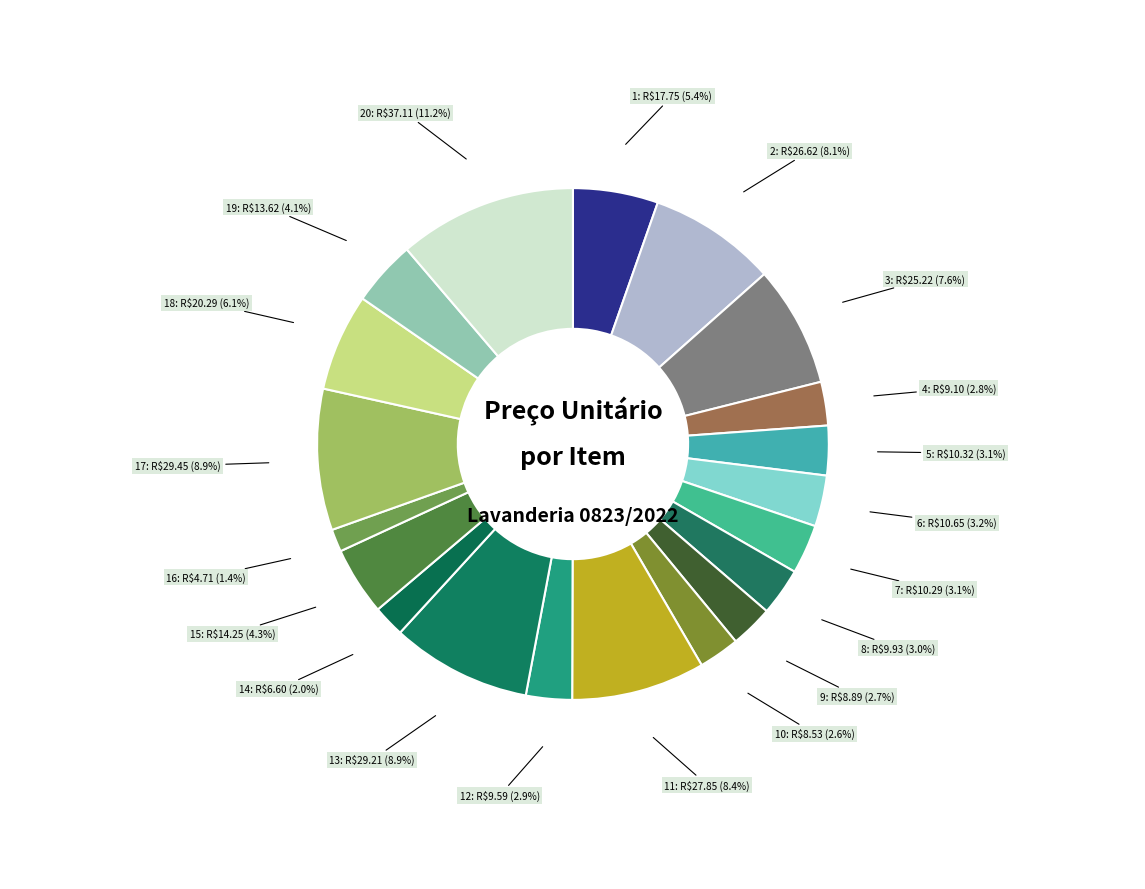

How many segments does this pie chart have?

20